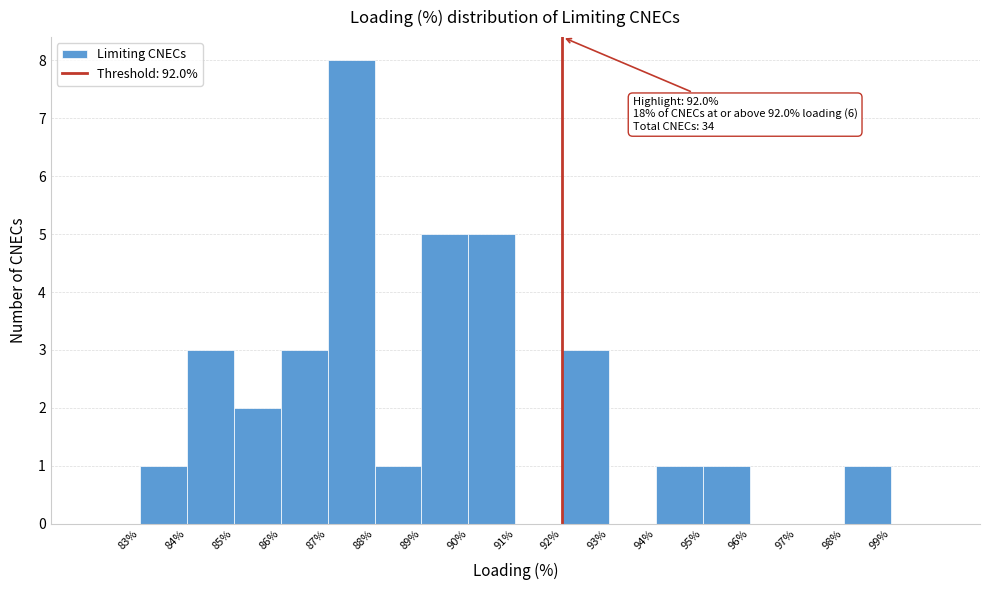

Over which range of the x-axis is the bar tallest?

87 to 88